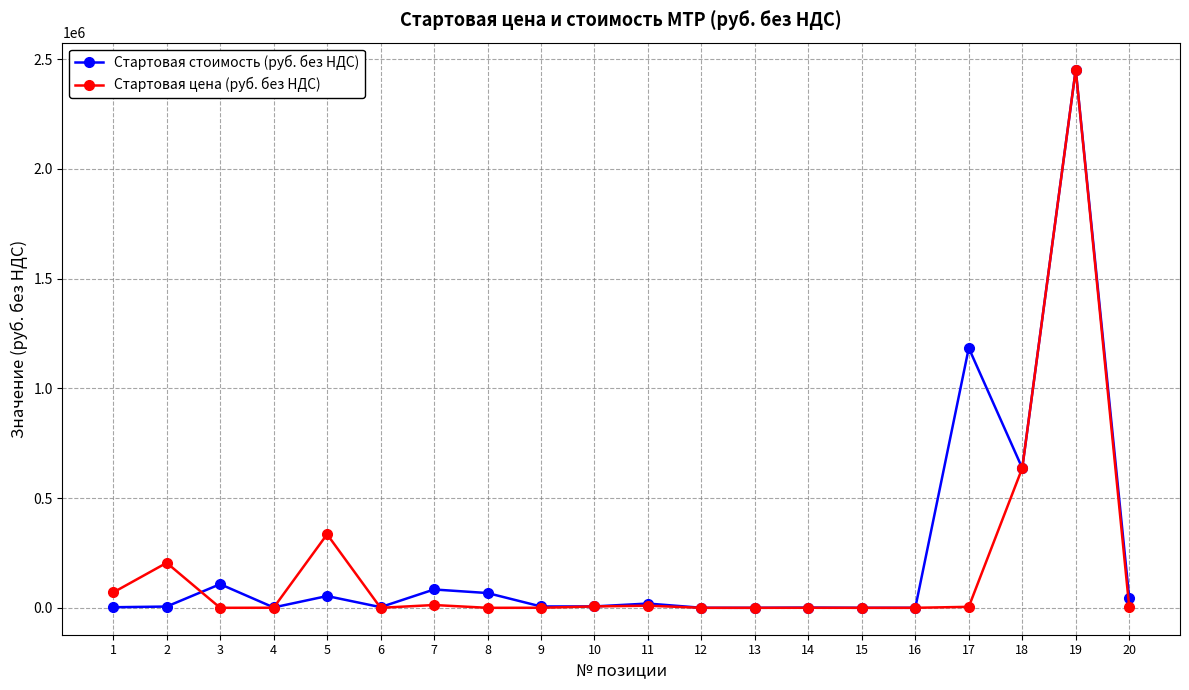

At which category does Стартовая стоимость (руб. без НДС) reach its first local peak?

3